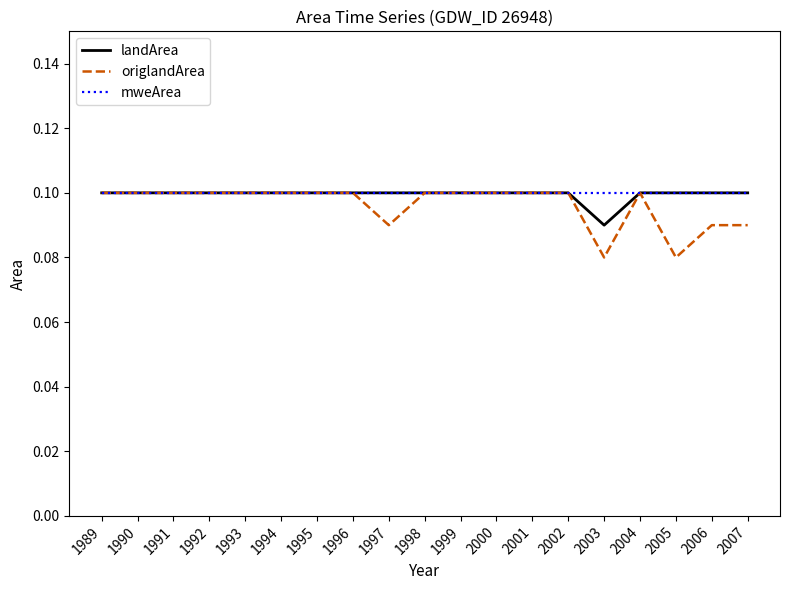

How many lines are shown in the chart?

3